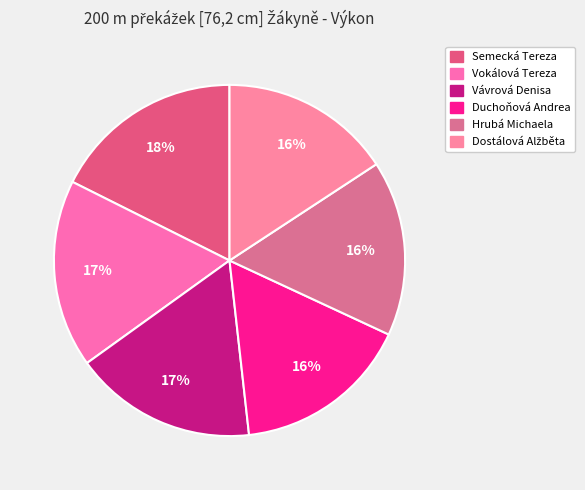

What is the change in value from Duchoňová Andrea to Hrubá Michaela?

+0.3